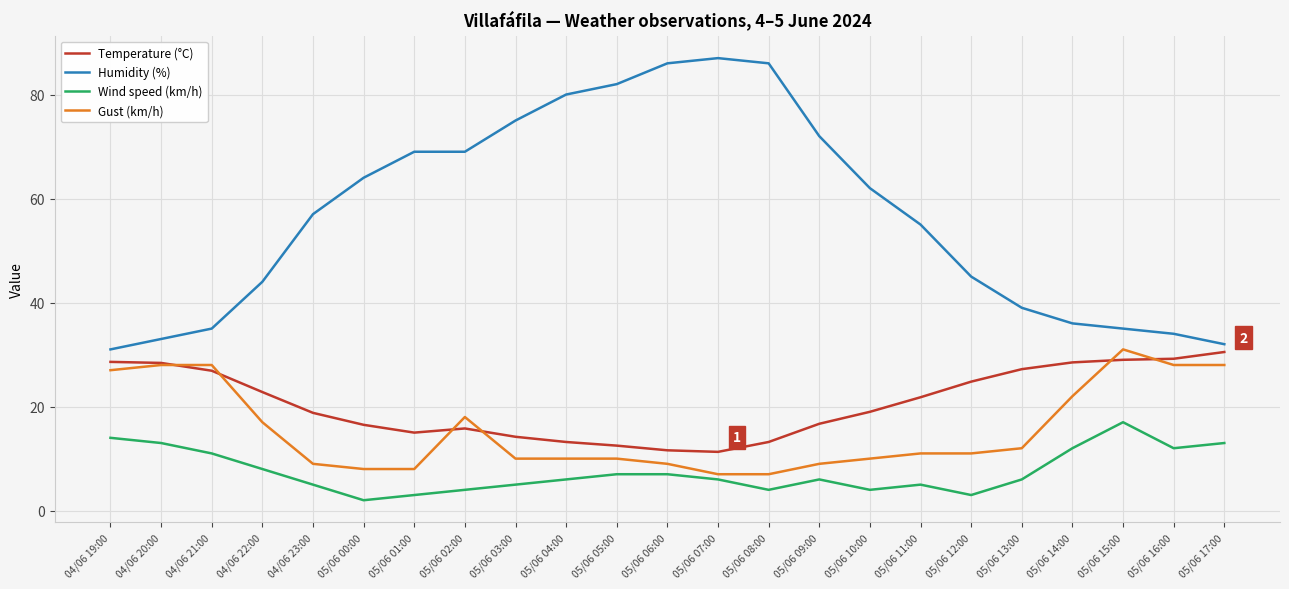

At which label does Humidity (%) reach its peak?

05/06 07:00